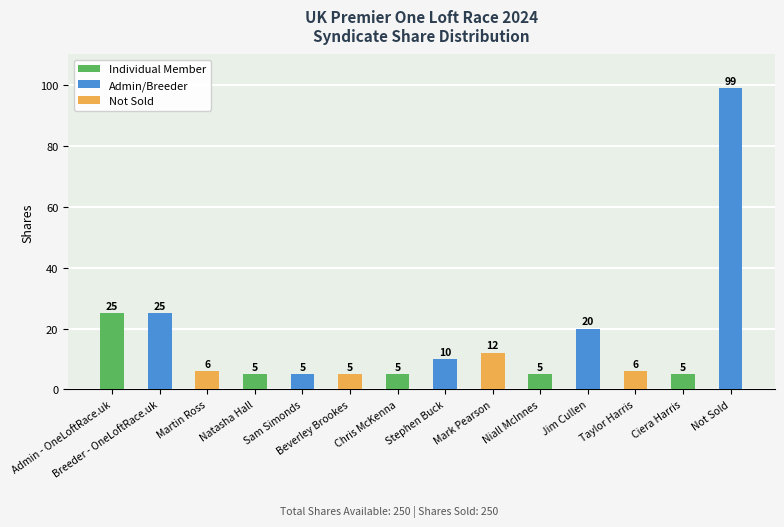

Which label corresponds to the largest value in the chart?

Not Sold